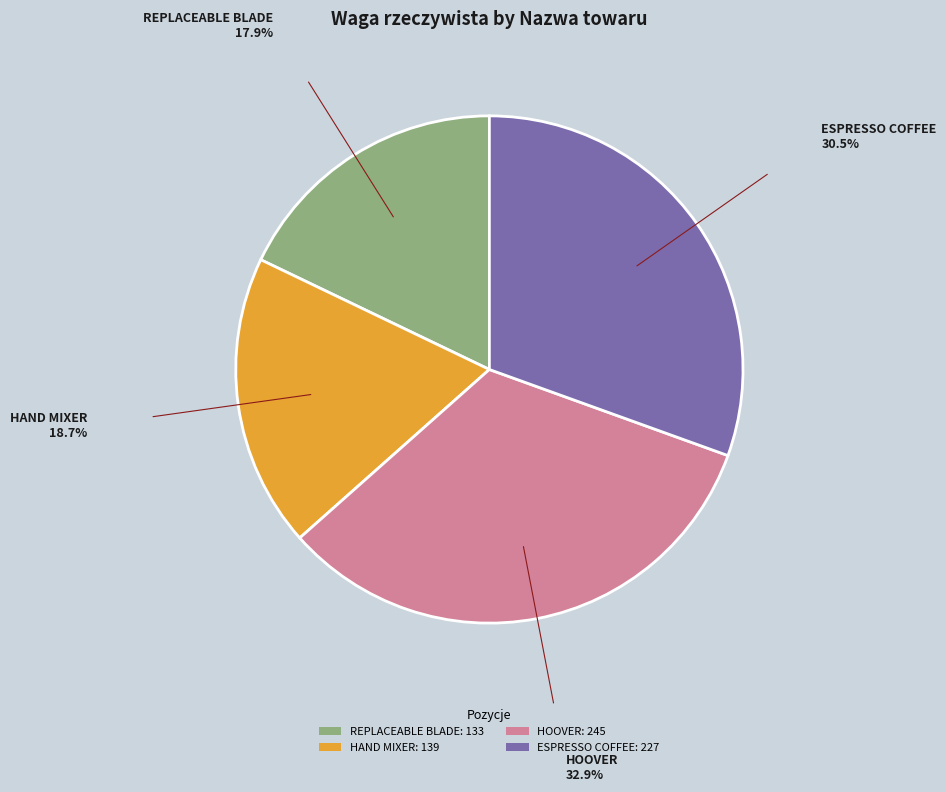

Is the sum of REPLACEABLE BLADE and ESPRESSO COFFEE greater than half?

No